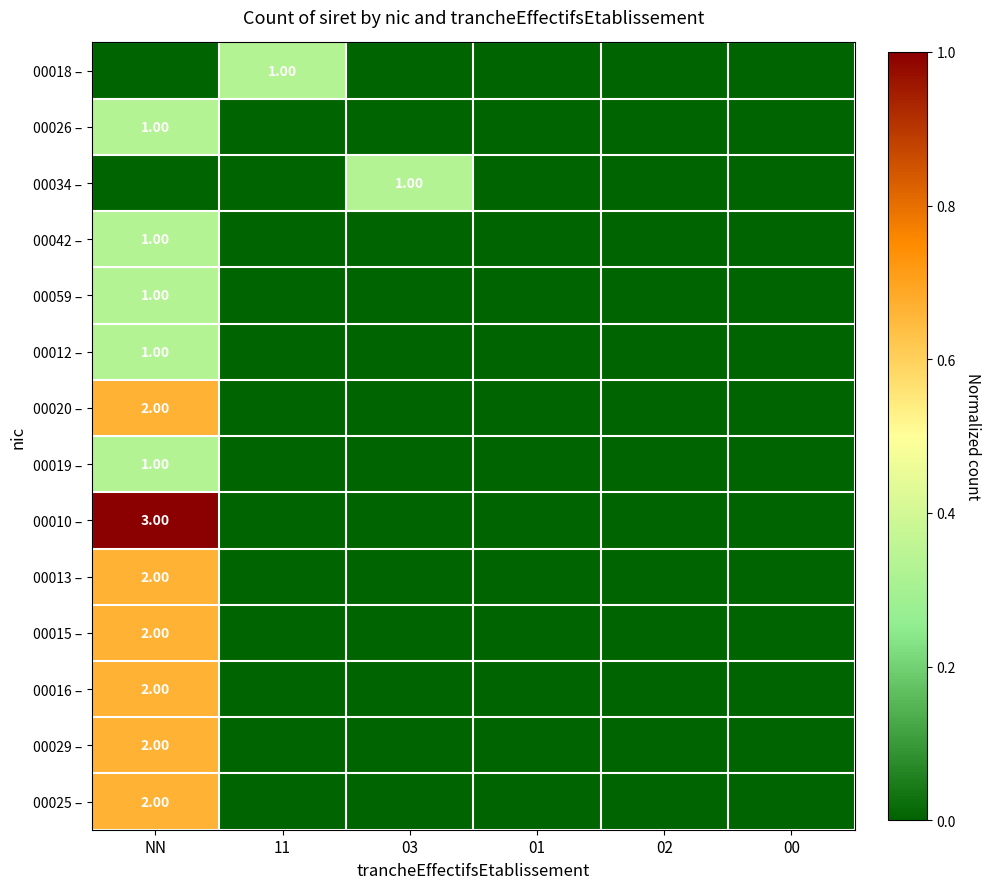

What is the difference between the maximum and second lowest values in the 00016 – series?

0.7